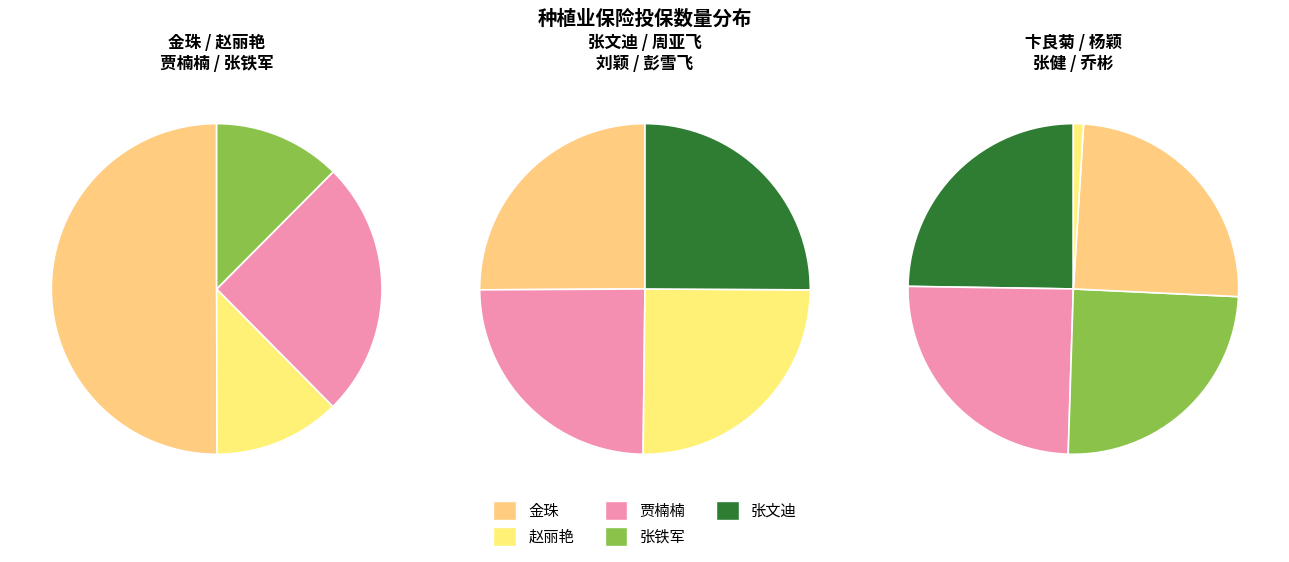

To the nearest percent, what is the combined percentage of 卞良菊 and 金珠?

31%